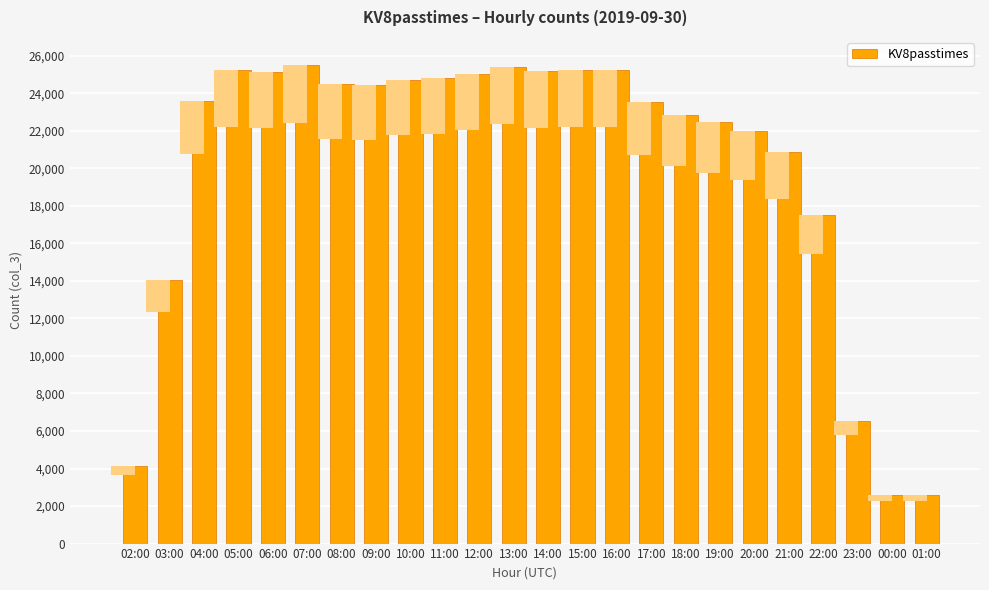

Reading left to right, transcribe all the data shown in this chart.

02:00=4141	03:00=14055	04:00=23567	05:00=25222	06:00=25154	07:00=25481	08:00=24514	09:00=24463	10:00=24725	11:00=24815	12:00=25051	13:00=25401	14:00=25179	15:00=25239	16:00=25248	17:00=23559	18:00=22863	19:00=22460	20:00=22004	21:00=20884	22:00=17517	23:00=6556	00:00=2605	01:00=2587